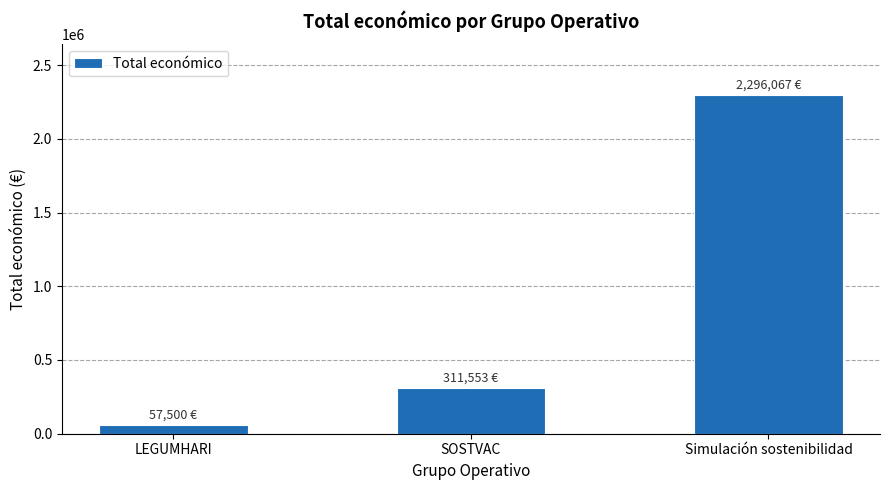

Rank the categories by value from highest to lowest.

Simulación sostenibilidad, SOSTVAC, LEGUMHARI